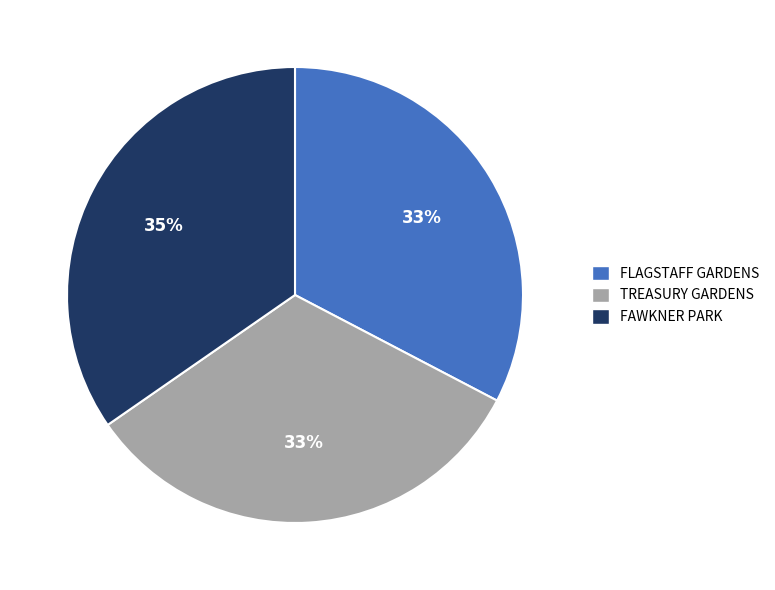

True or false: TREASURY GARDENS accounts for 25% of the total.

False